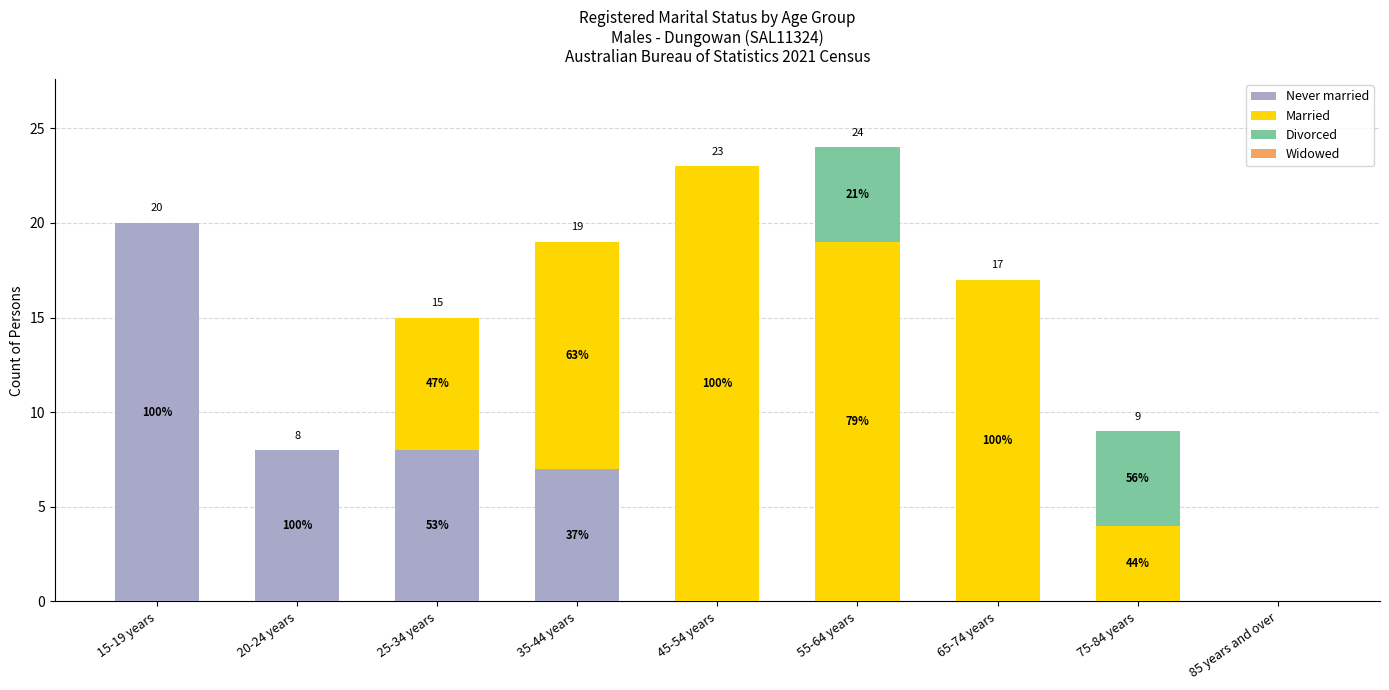

Are the bars horizontal?

No